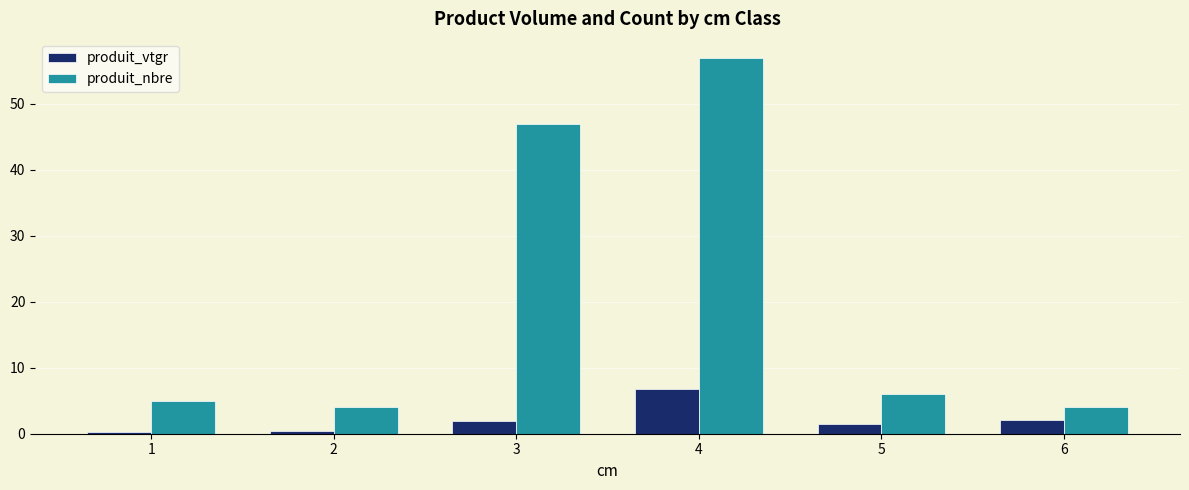

What is the sum of the produit_nbre values at 5 and 6?

10.0